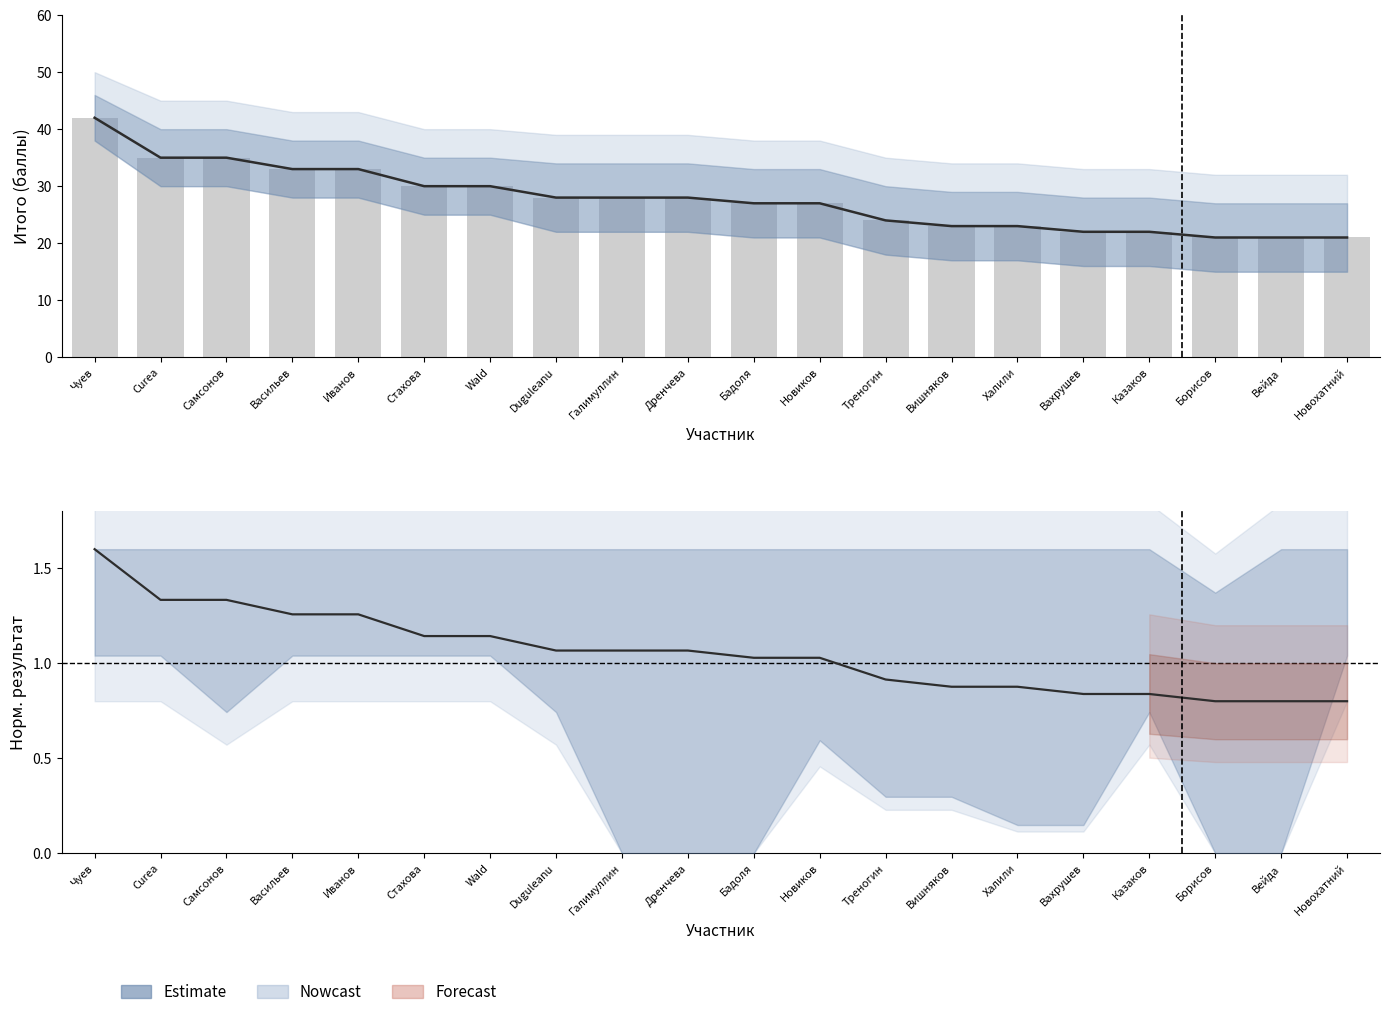

What is the value of the Итого (балл) bar at the 2nd from the left?

35.0